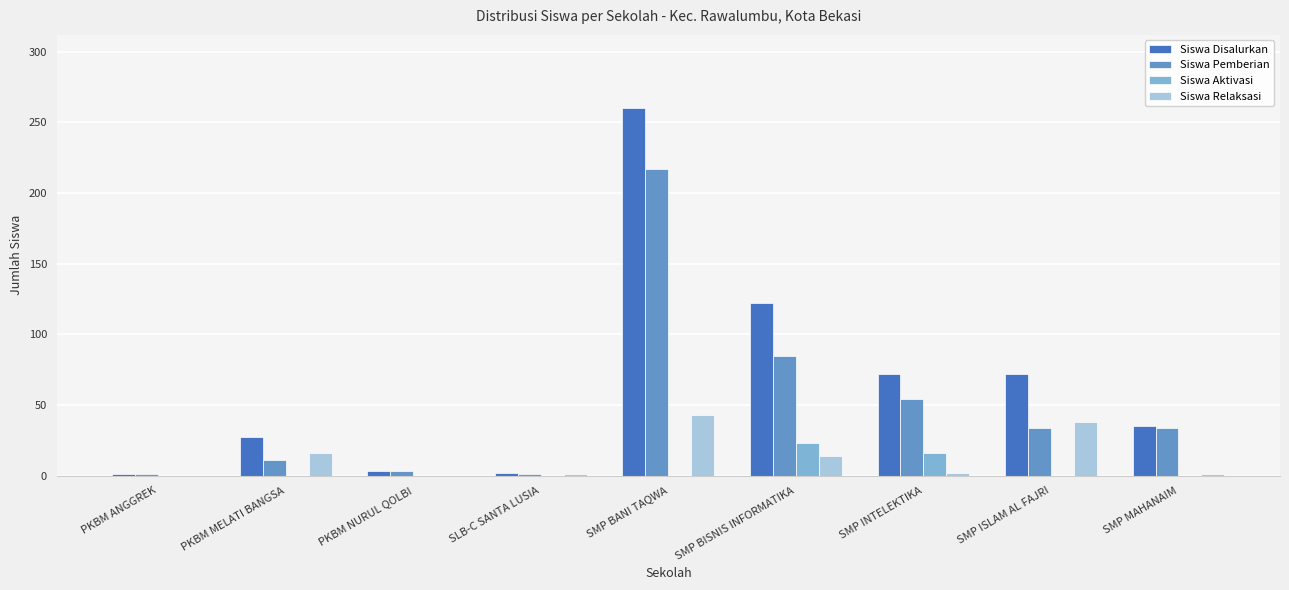

What is the maximum value for Siswa Disalurkan?

260